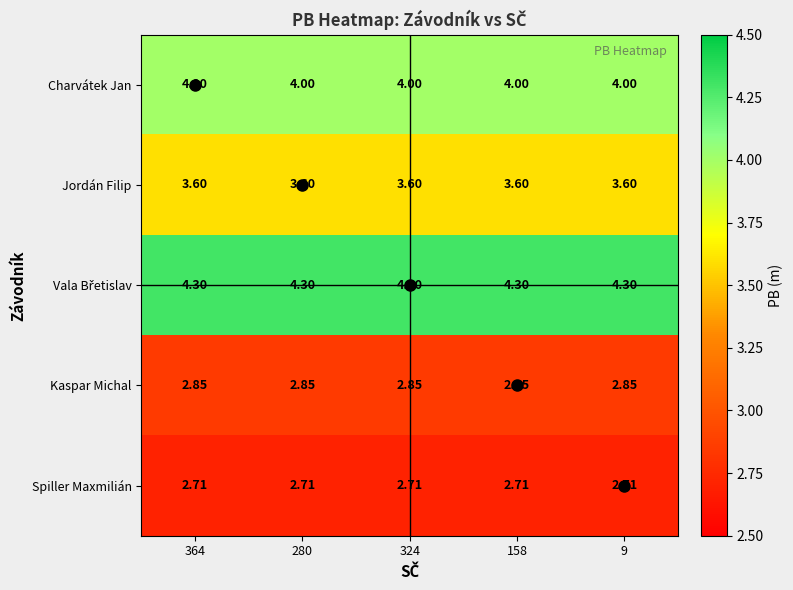

How many distinct data groups are displayed?

5